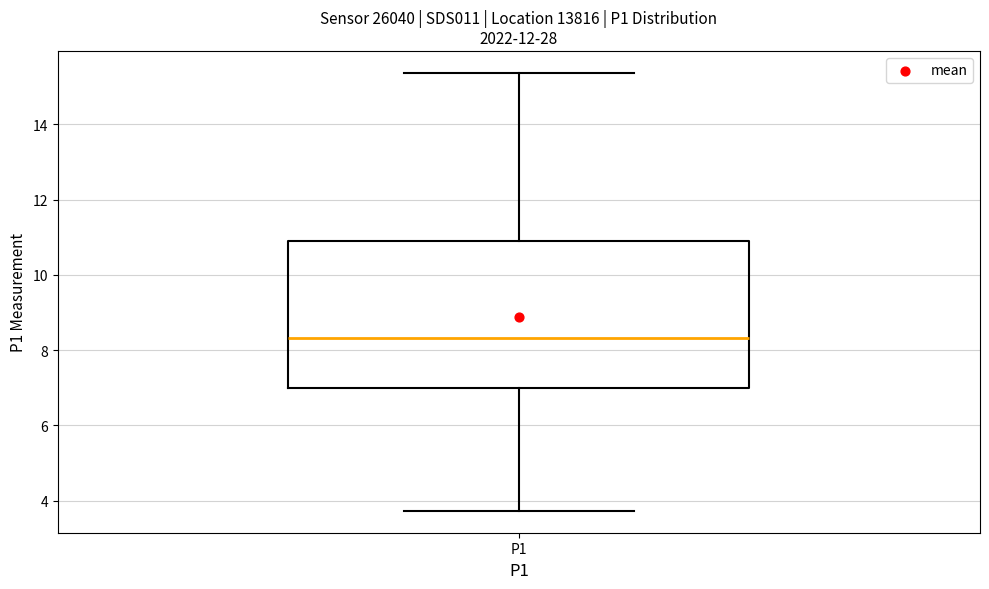

Transcribe this box plot: give where the median line is, the range the box spans, and where the two whiskers end, as read against the y-axis. The values are not printed on the chart, so give them approximately, as read against the axis.

median 8.4, box 7.0 to 10.8, whiskers 3.8 to 15.4